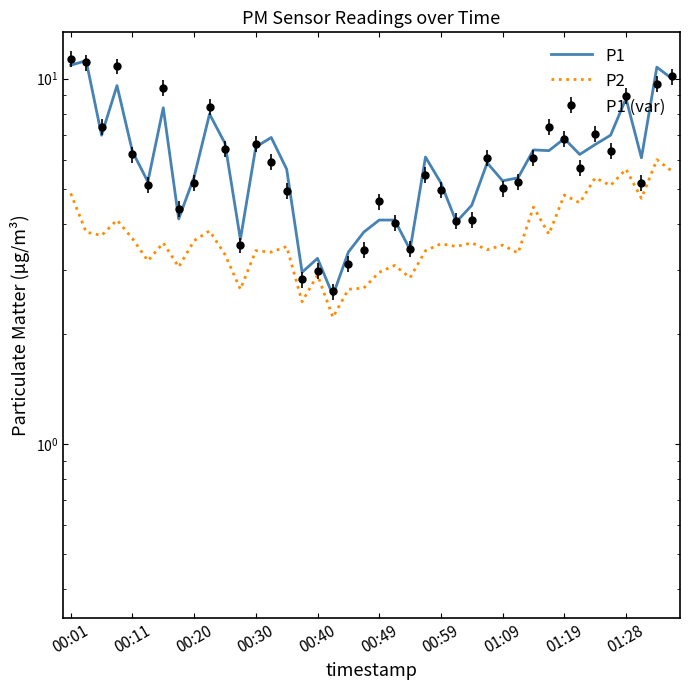

The P2 series shows 3.7 at 00:20. True or false?

True